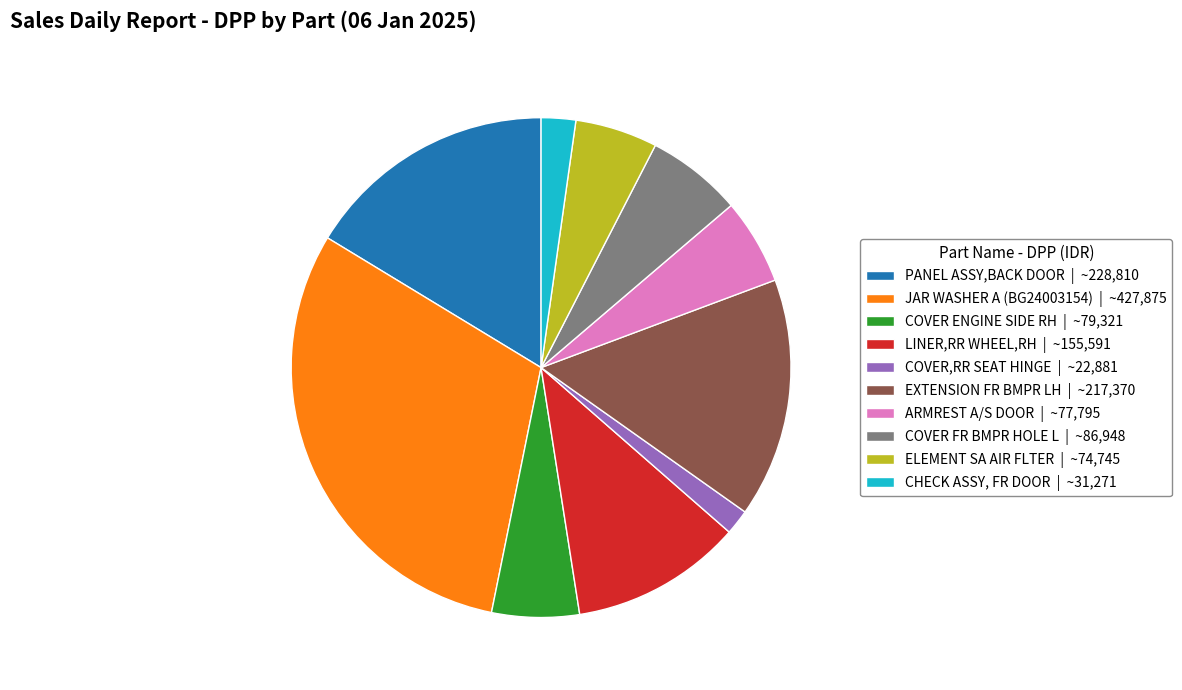

The CHECK ASSY, FR DOOR slice represents 15% of the pie. True or false?

False